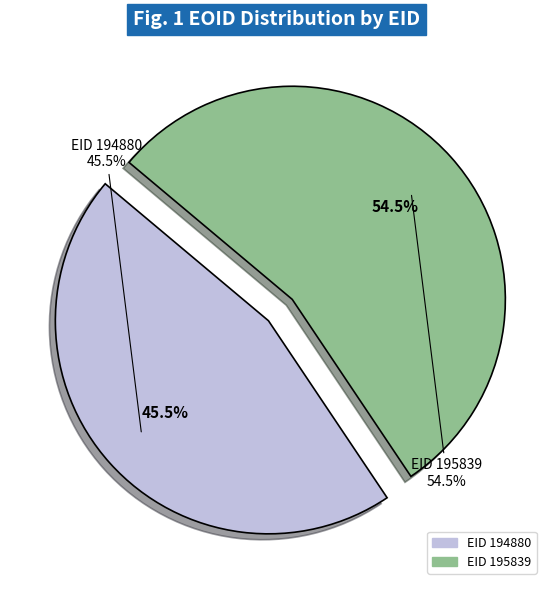

Count the number of slices in the pie.

2